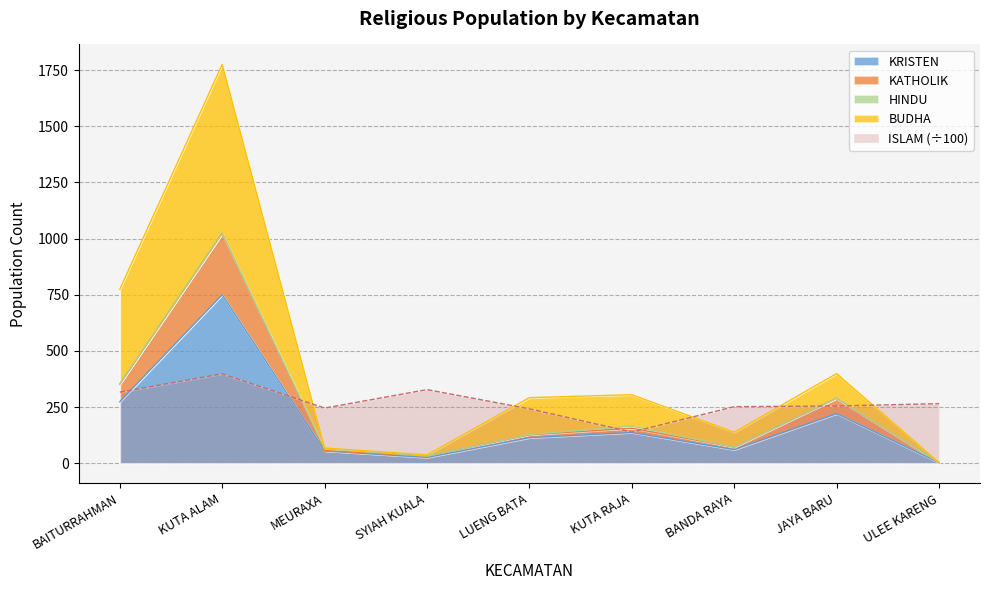

What is the label of the 9th point from the right?

BAITURRAHMAN